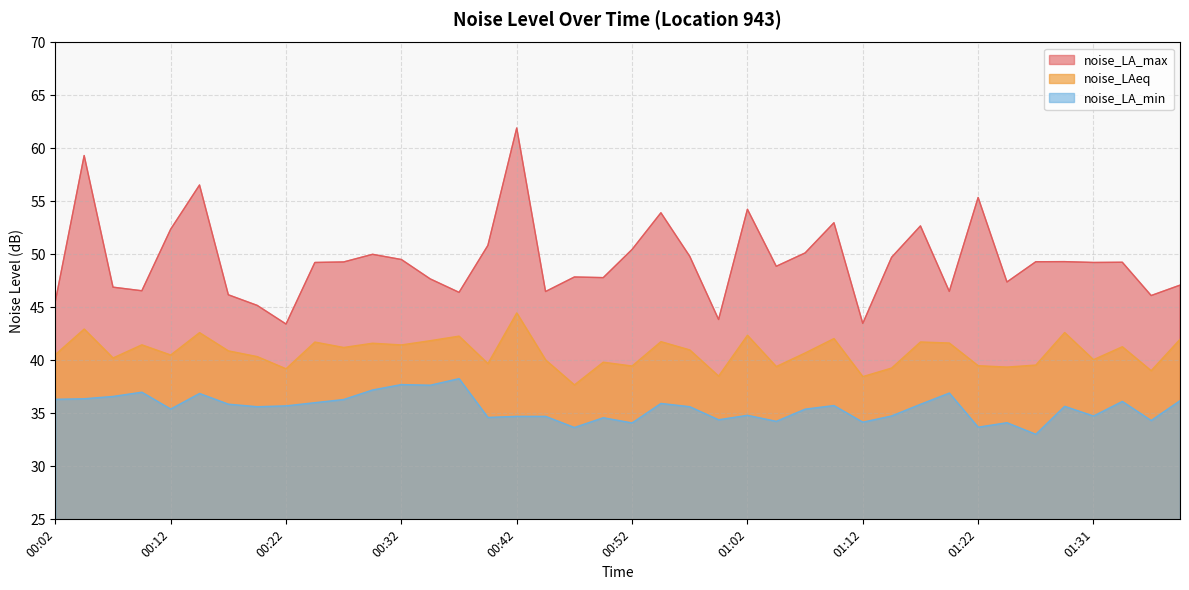

True or false: noise_LA_max and noise_LAeq cross at least once.

False